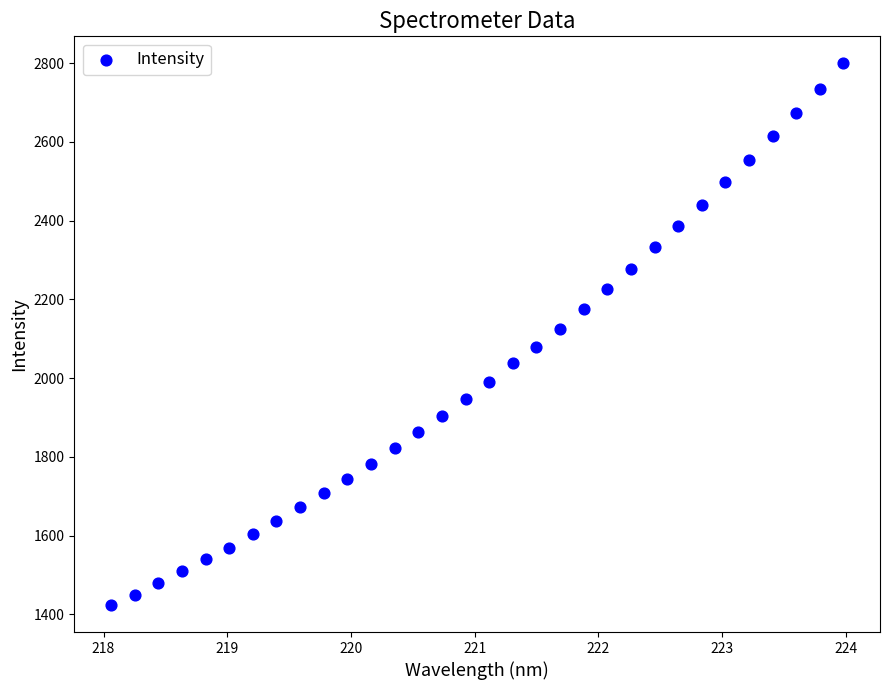

What is the range of X values (max minus min)?

5.9